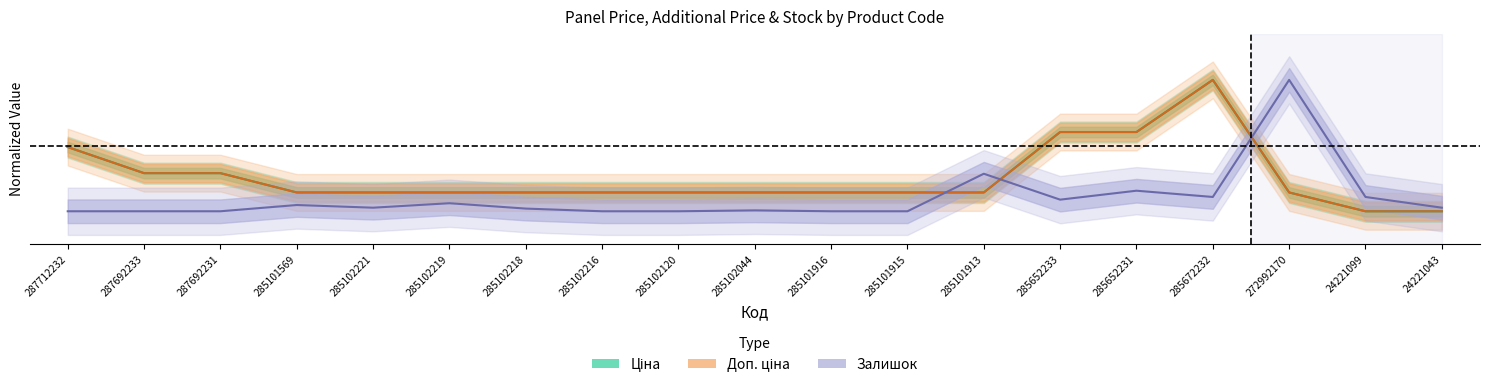

Which category has the highest value across all series?

285672232